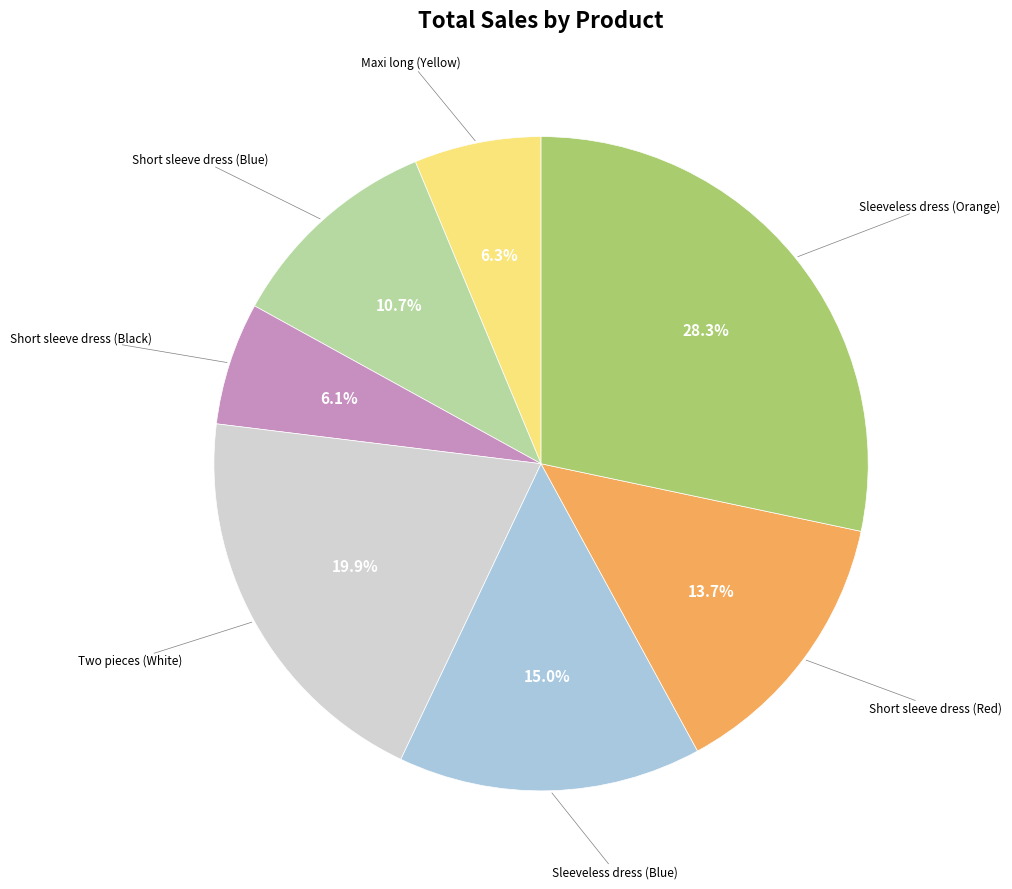

Is there a majority slice in this chart?

No